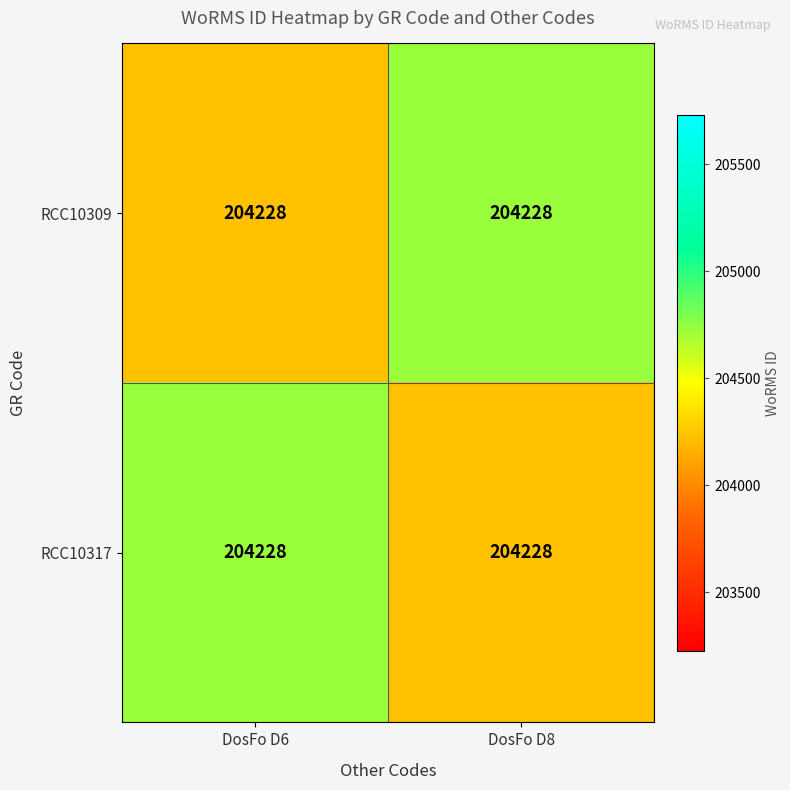

Which category has the lowest value across all series?

DosFo D6